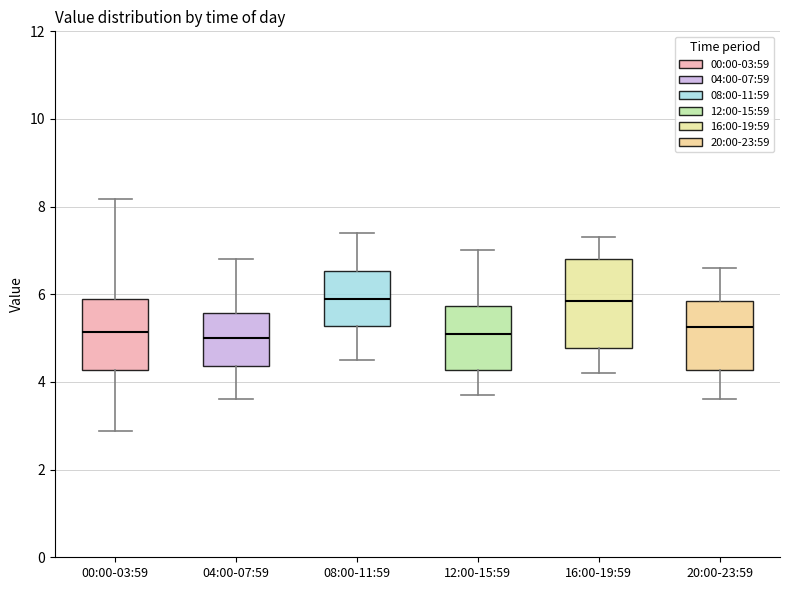

Reading left to right, transcribe this box plot: for each box, give where its median line is, the range the box spans, and where its two whiskers end, as read against the y-axis. The values are not printed on the chart, so give them approximately, as read against the axis.

00:00-03:59: median 5.2, box 4.2 to 5.8, whiskers 2.8 to 8.2
04:00-07:59: median 5.0, box 4.4 to 5.6, whiskers 3.6 to 6.8
08:00-11:59: median 6.0, box 5.2 to 6.6, whiskers 4.6 to 7.4
12:00-15:59: median 5.2, box 4.2 to 5.8, whiskers 3.8 to 7.0
16:00-19:59: median 5.8, box 4.8 to 6.8, whiskers 4.2 to 7.4
20:00-23:59: median 5.2, box 4.2 to 5.8, whiskers 3.6 to 6.6